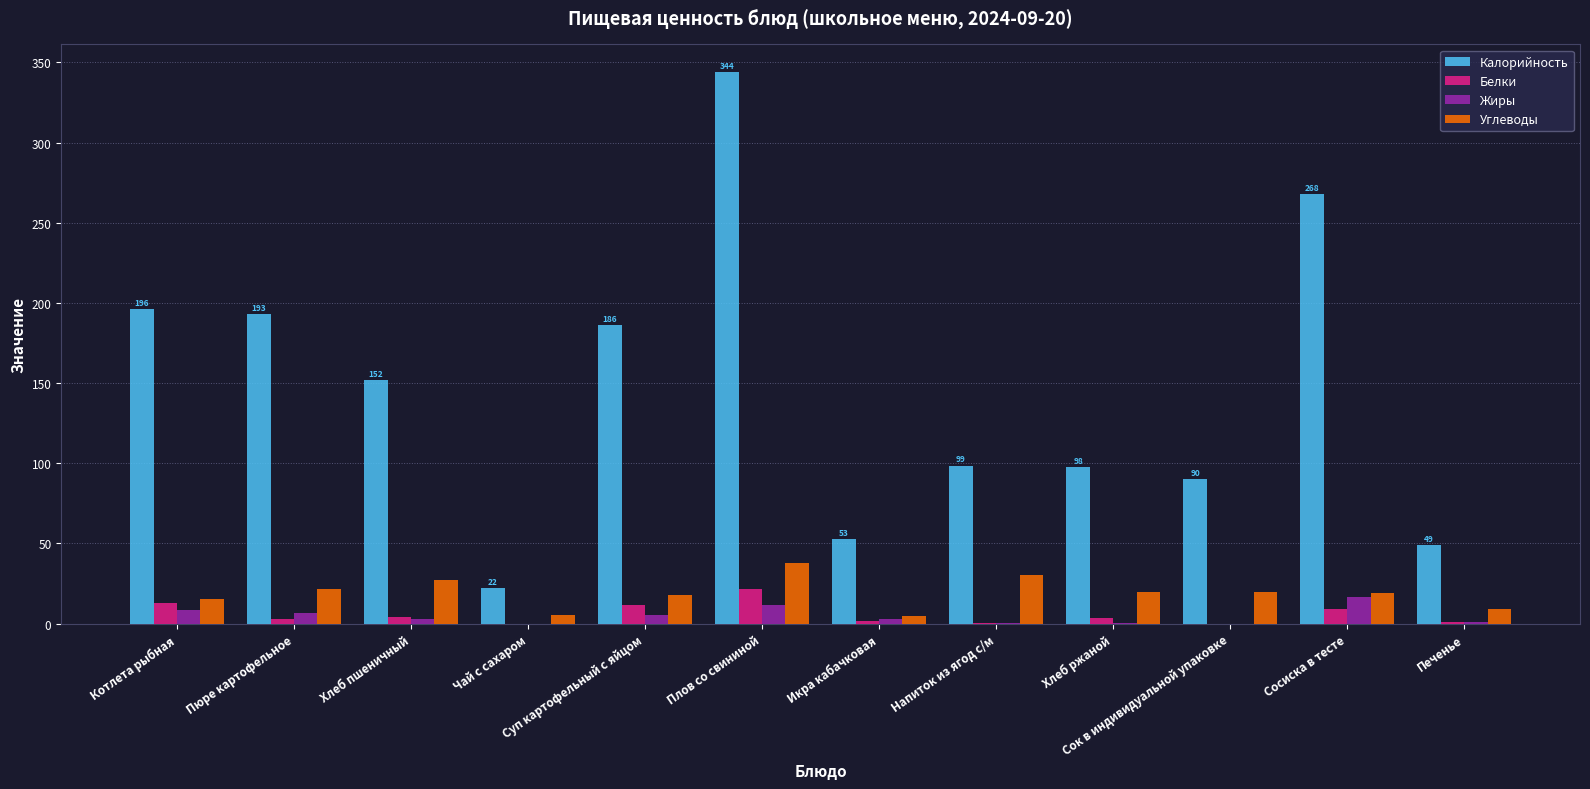

Is it true that Углеводы equals 5.4 at Чай с сахаром?

True